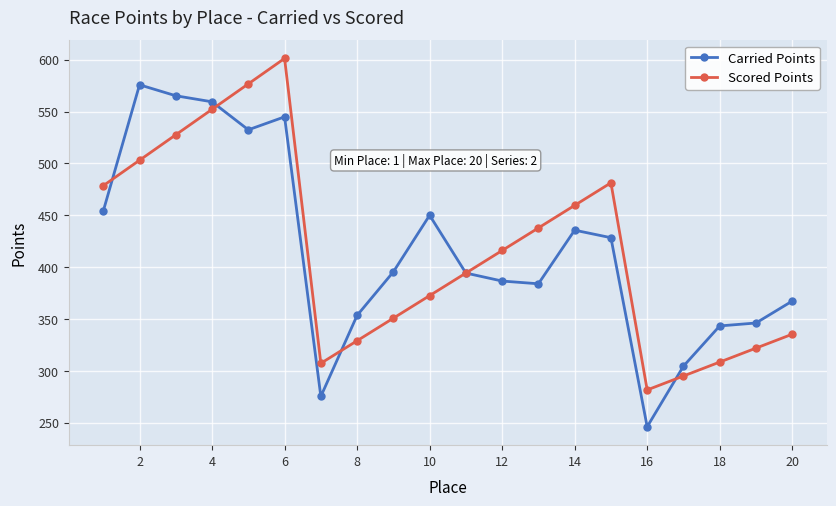

True or false: Scored Points has more than 1 points higher than both neighbors.

True